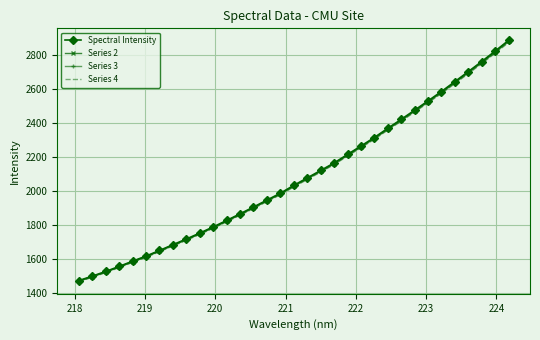

What are all the series names shown in the legend?

Spectral Intensity, Series 2, Series 3, Series 4